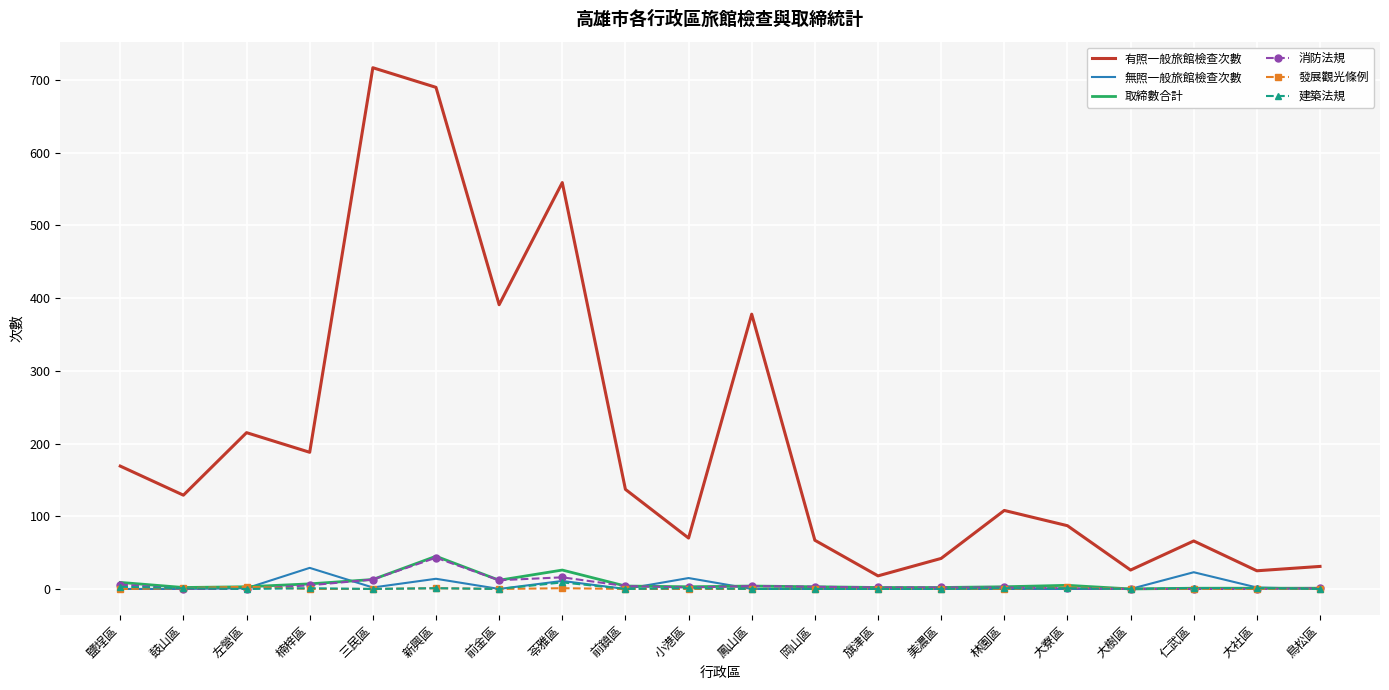

True or false: 消防法規 and 有照一般旅館檢查次數 intersect in this chart.

False